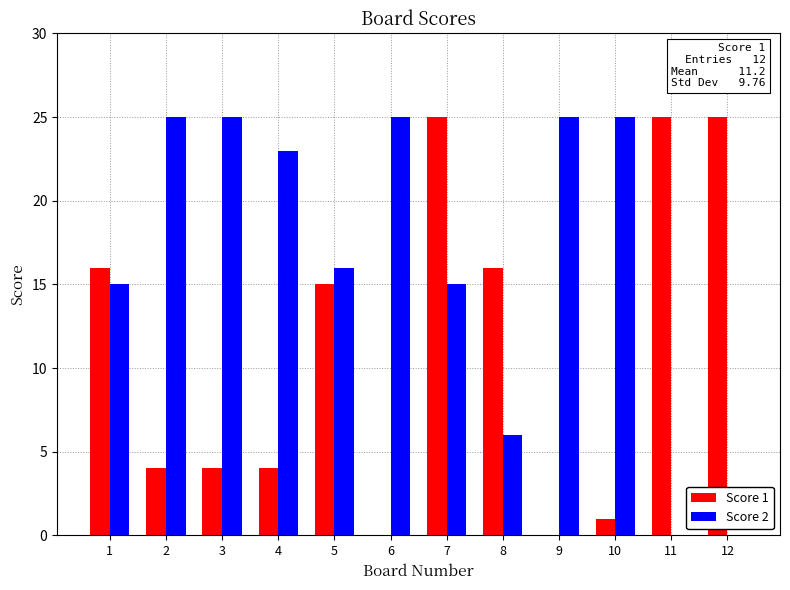

Is it true that Score 2 equals 15 at 1?

True